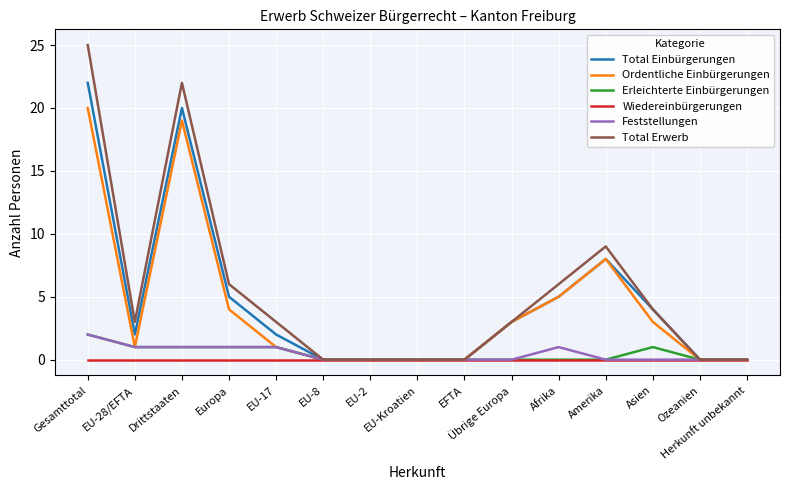

What is the highest value of the Total Einbürgerungen series?

22